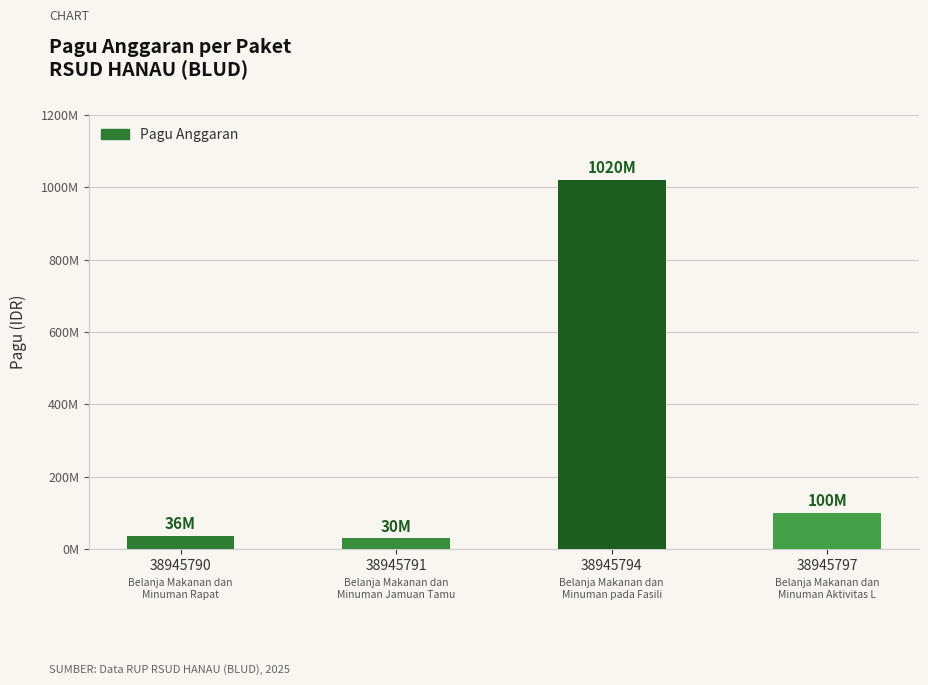

The chart shows a value of 1020000000 at 38945794. True or false?

True